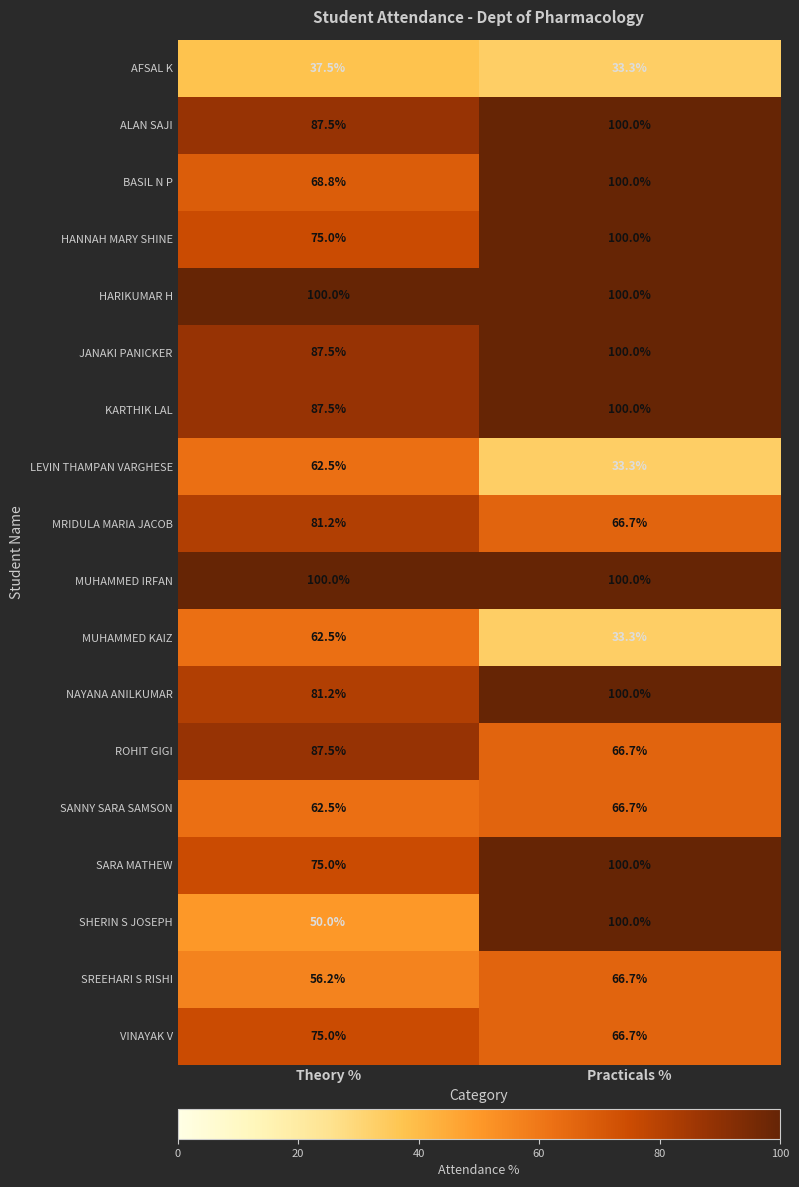

Where does the AFSAL K series first go above 37?

Theory %